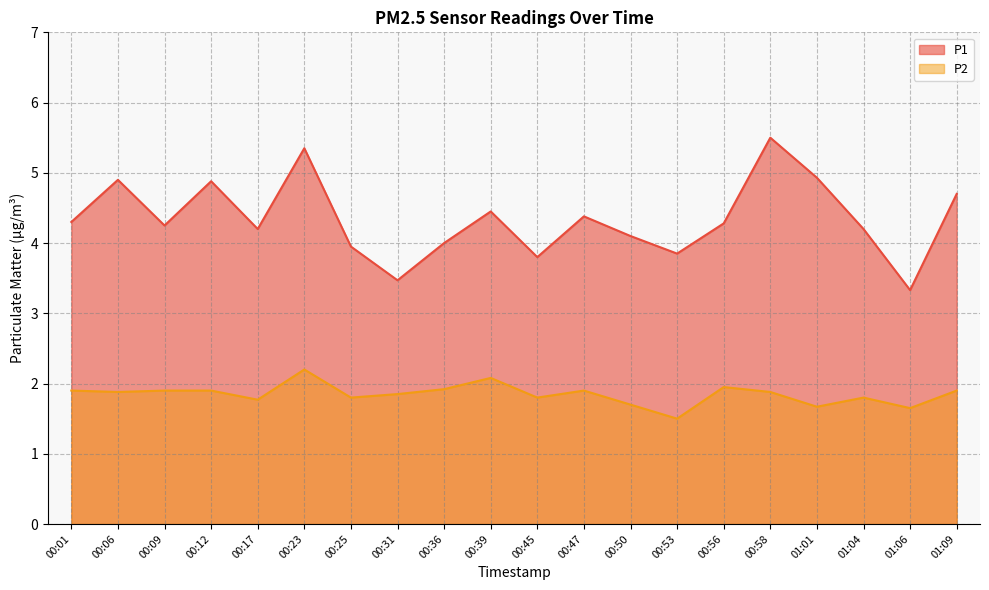

What is the lowest value of the P2 series?

1.5